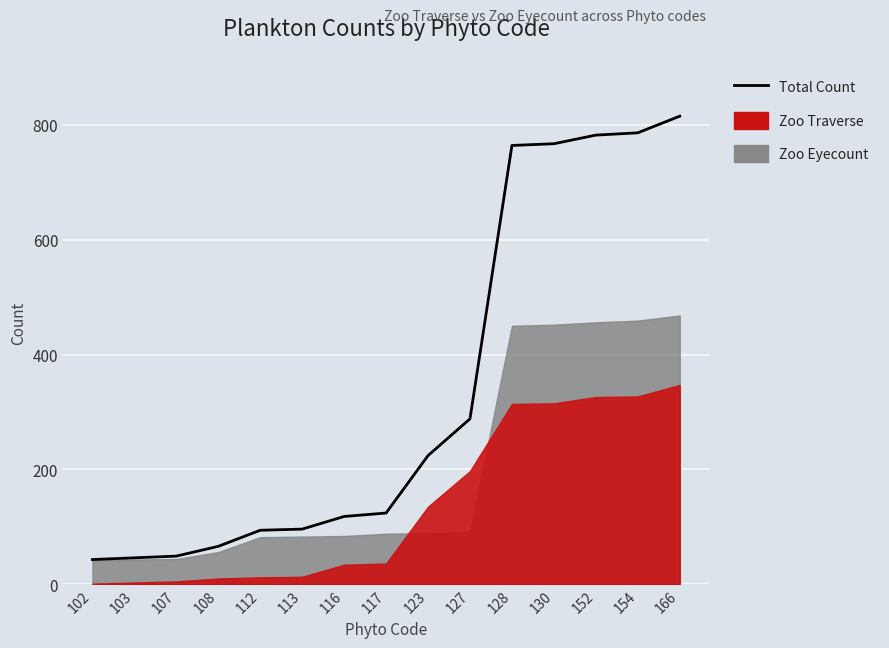

At which label does the data first exceed 124?

123